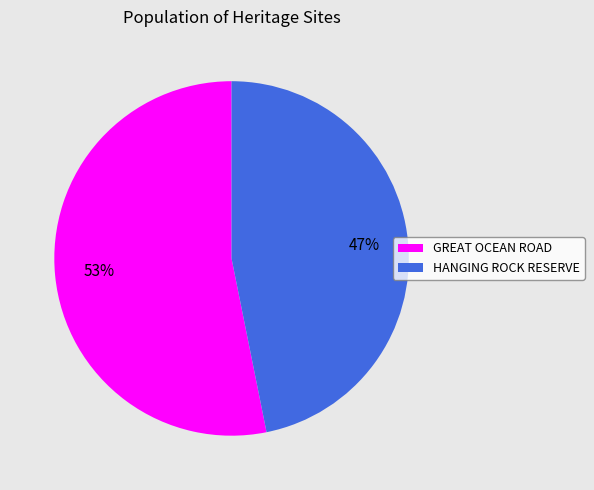

To the nearest percent, what is the difference between the largest and smallest slice percentages?

6%